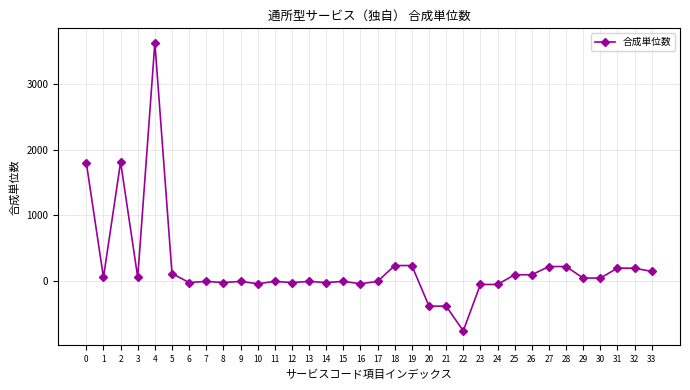

What is the value of the 28th point from the left?

225